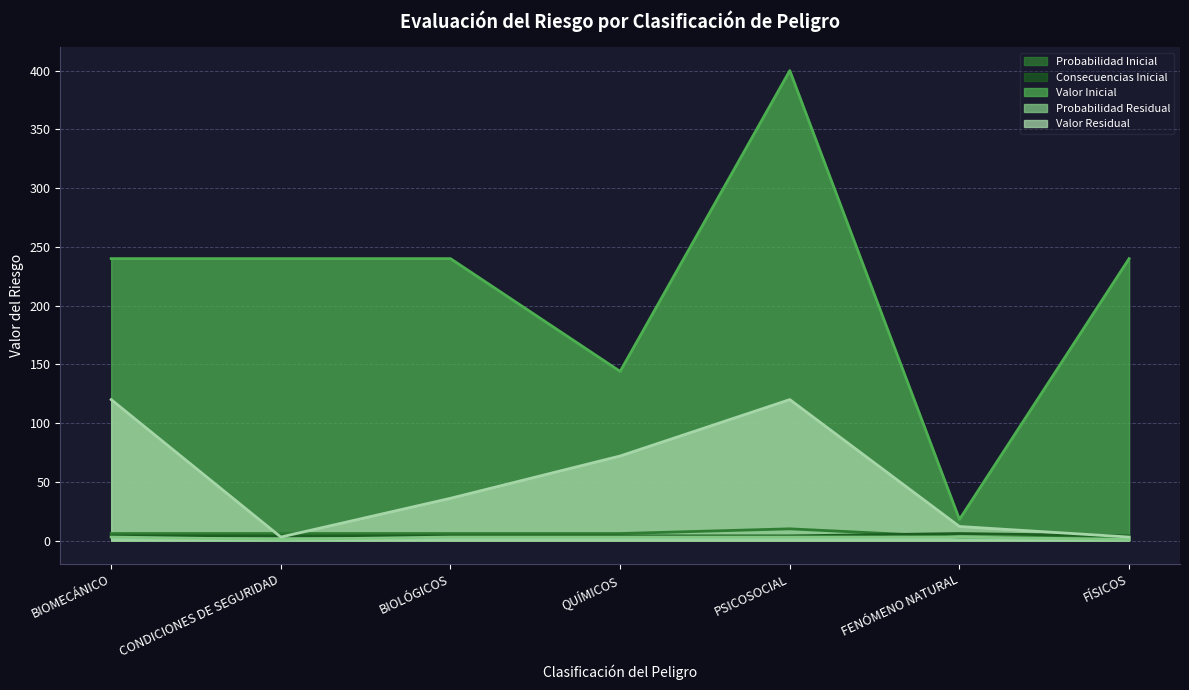

At which category is the sum across all series the highest?

PSICOSOCIAL